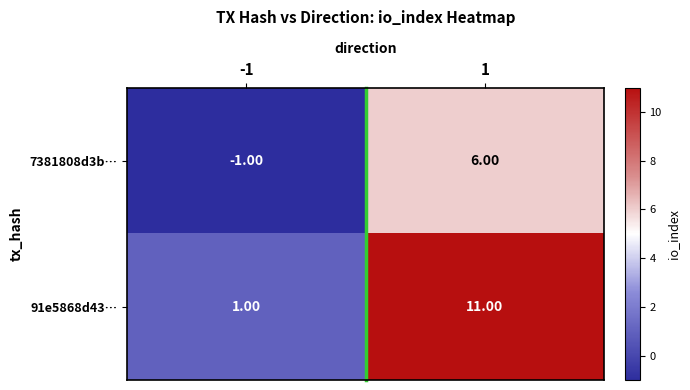

Rank the series at -1 from highest to lowest value.

91e5868d43…, 7381808d3b…